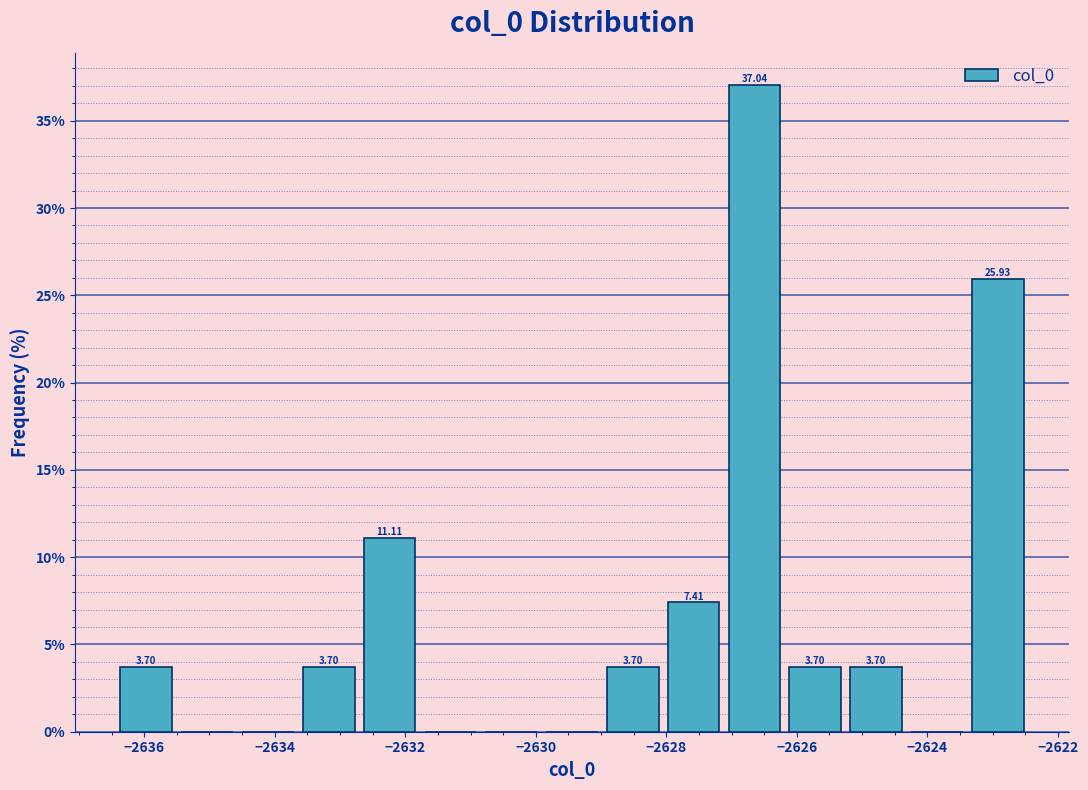

Over which range of the x-axis is the bar tallest?

-2627.2 to -2626.2